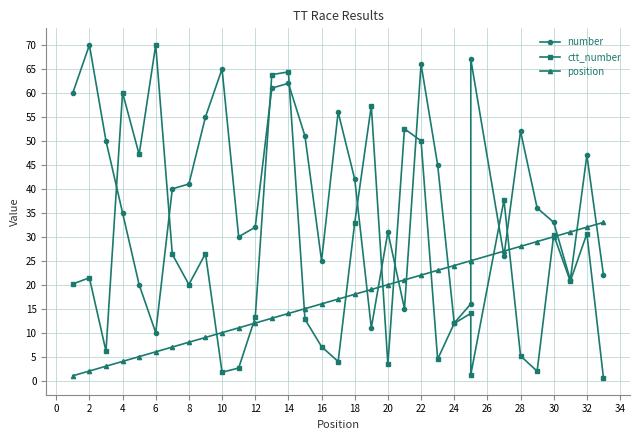

Does the chart have visible grid lines?

Yes